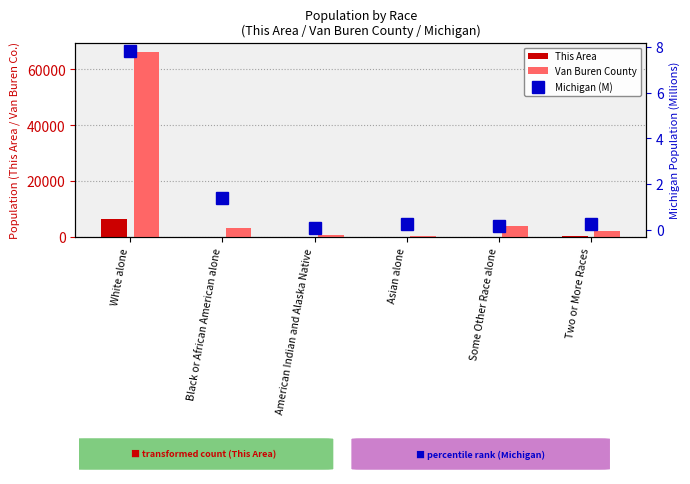

What are all the series names shown in the legend?

This Area, Van Buren County, Michigan (M)